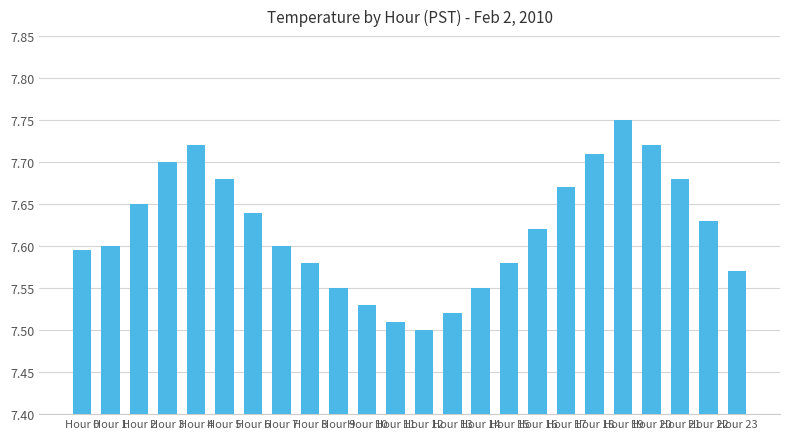

Which has a higher value, Hour 16 or Hour 1?

Hour 16